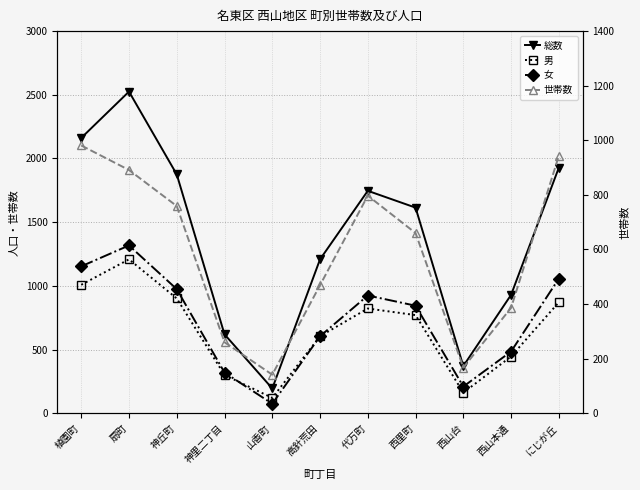

Between 西里町 and 植園町, which is larger?

植園町